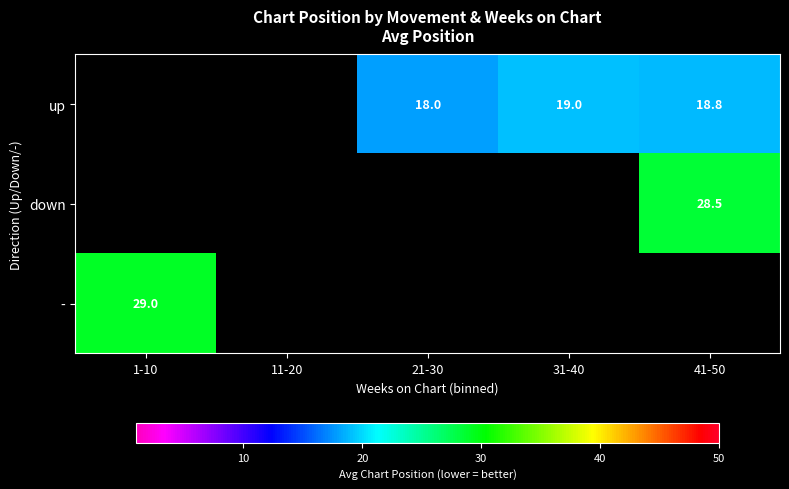

Which category has the highest value across all series?

1-10